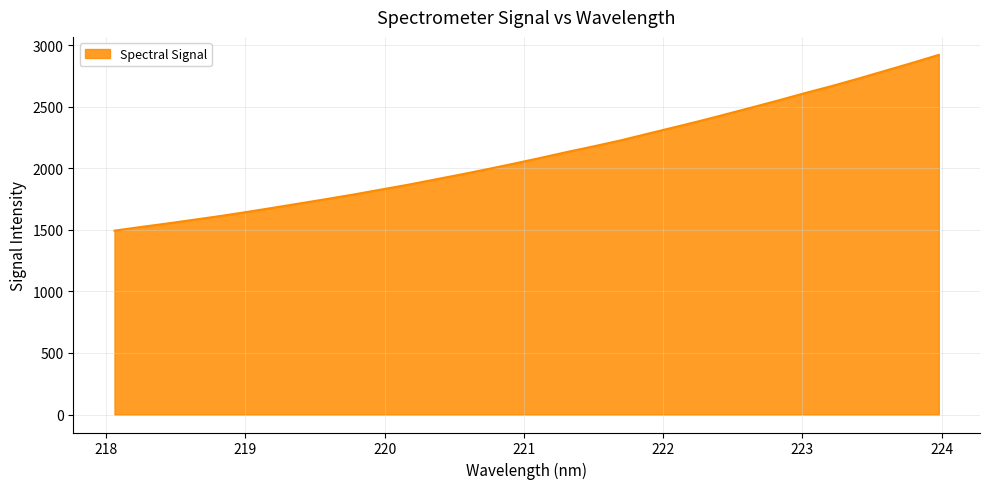

What is the maximum value shown in the chart?

2921.3